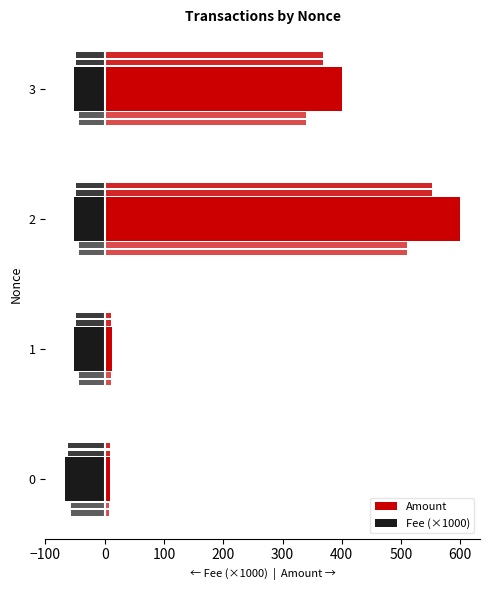

Are the bars horizontal?

Yes